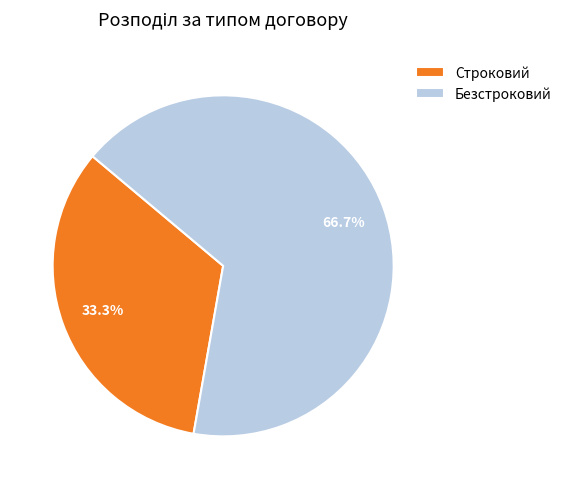

Count the number of slices in the pie.

2